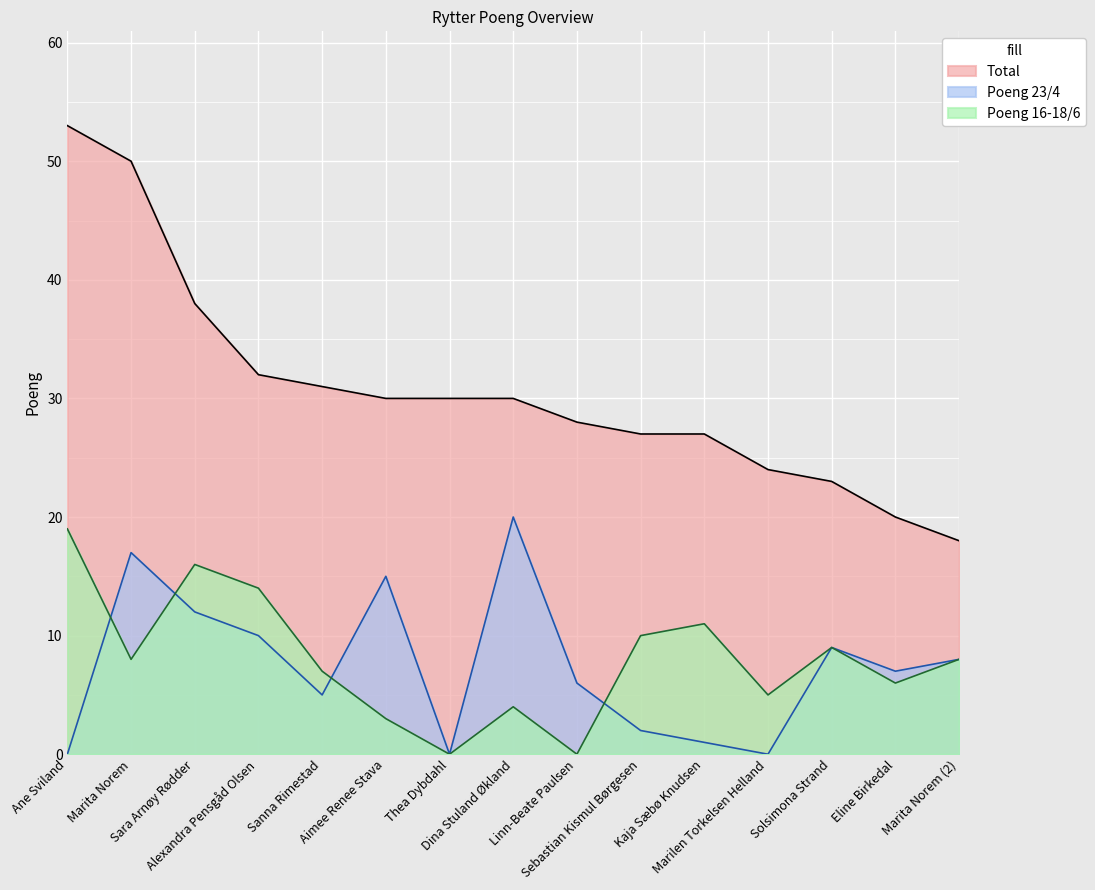

What is the difference between the maximum and minimum values in the Poeng 23/4 series?

20